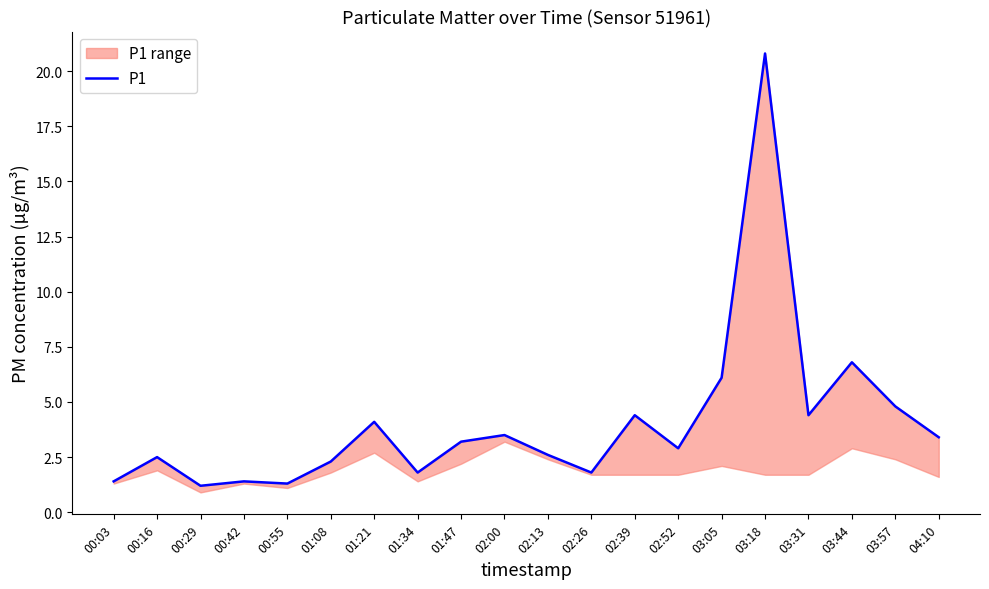

What is the change in value from 00:29 to 01:47?

+2.0